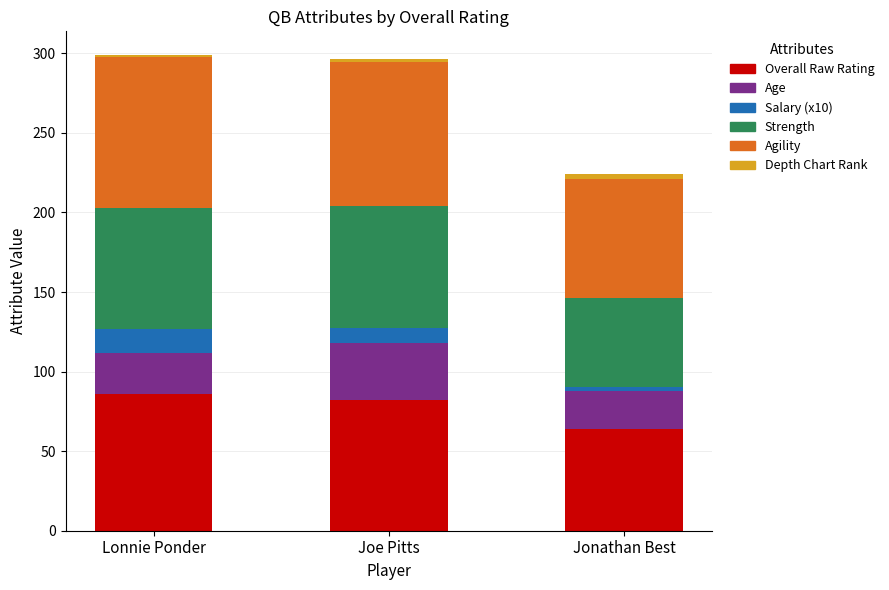

How many bars are there in total?

3